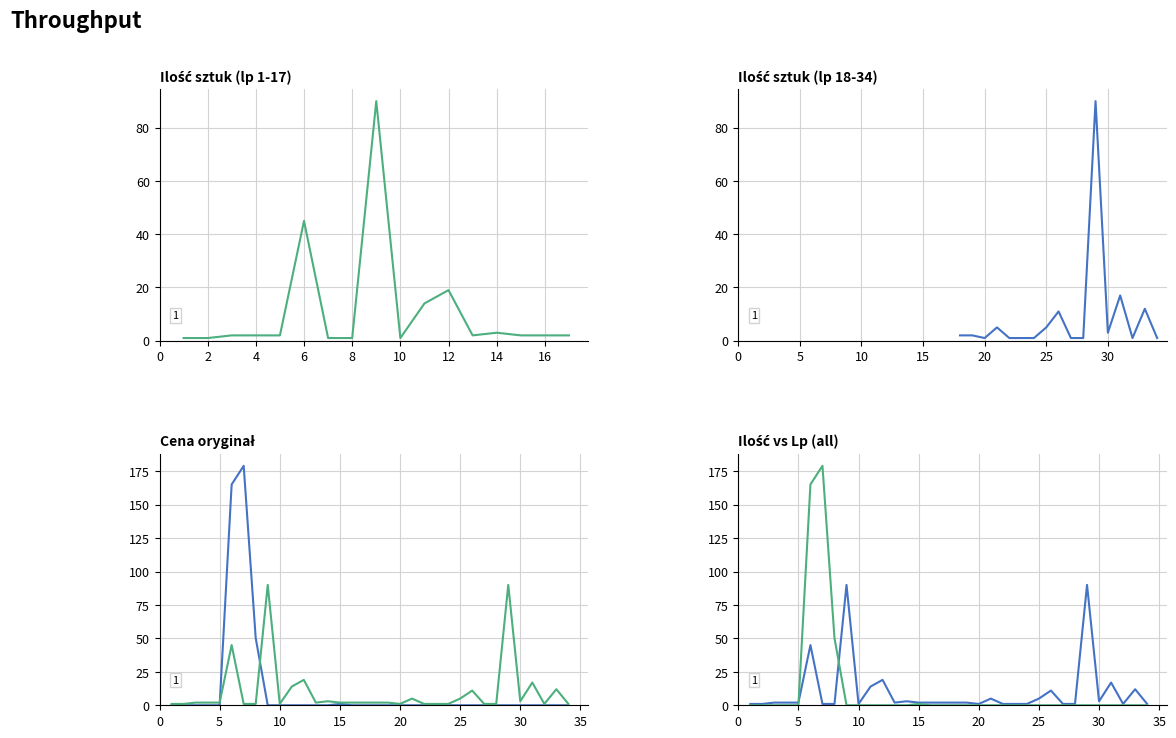

What is the change in value from 14 to 23?

-2